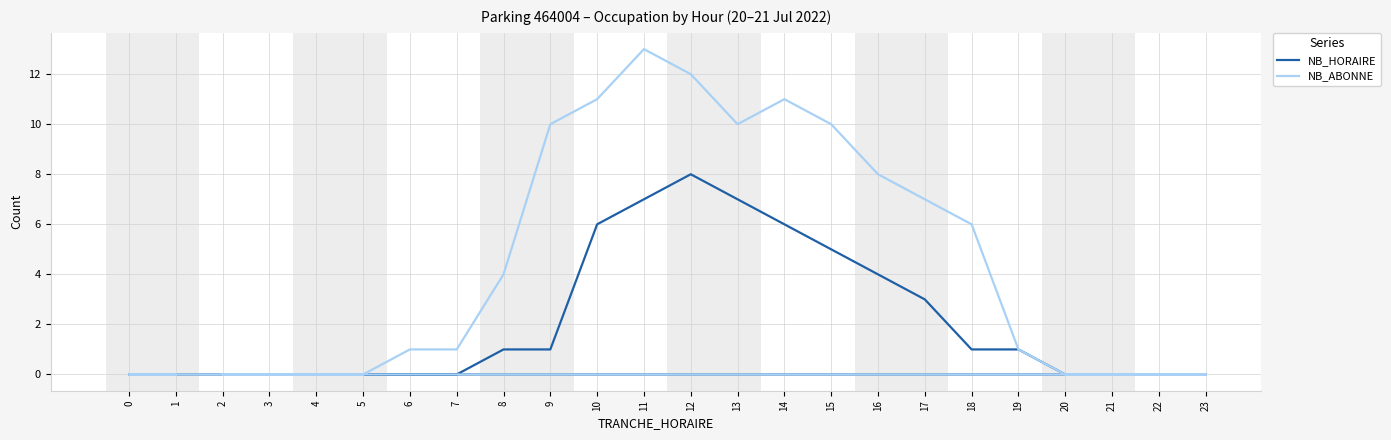

At which label does NB_ABONNE reach its peak?

11